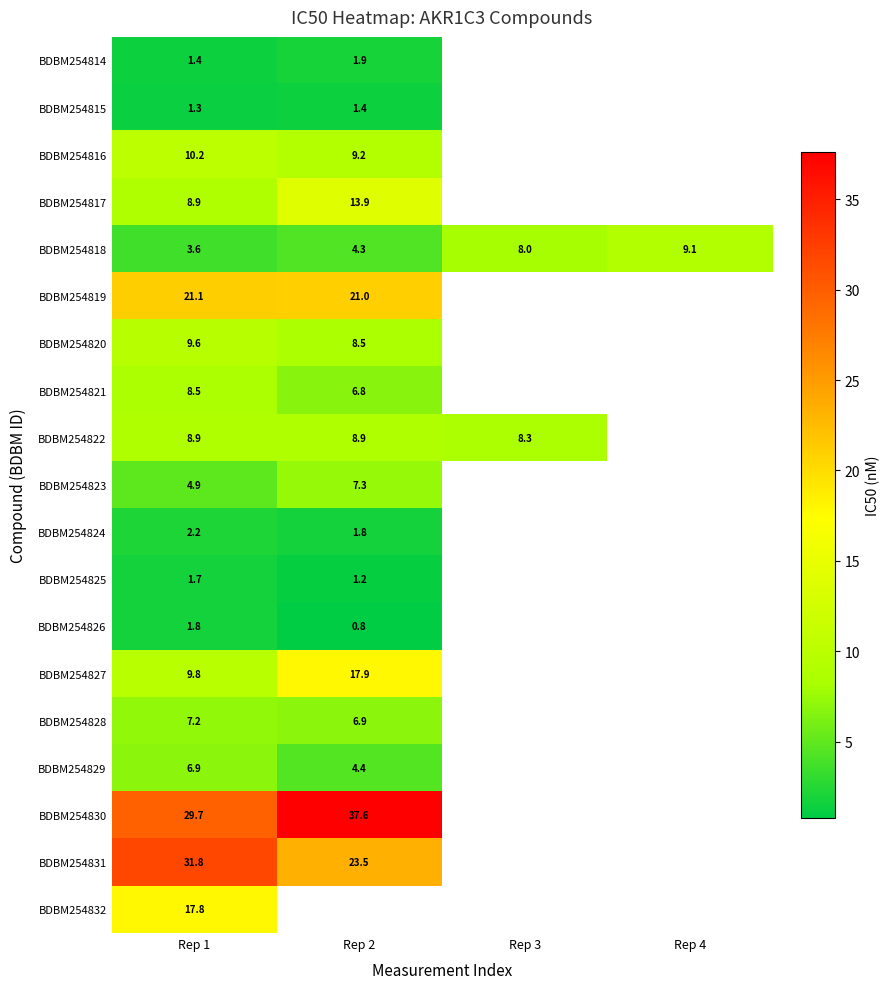

How many data points does each series have?

4